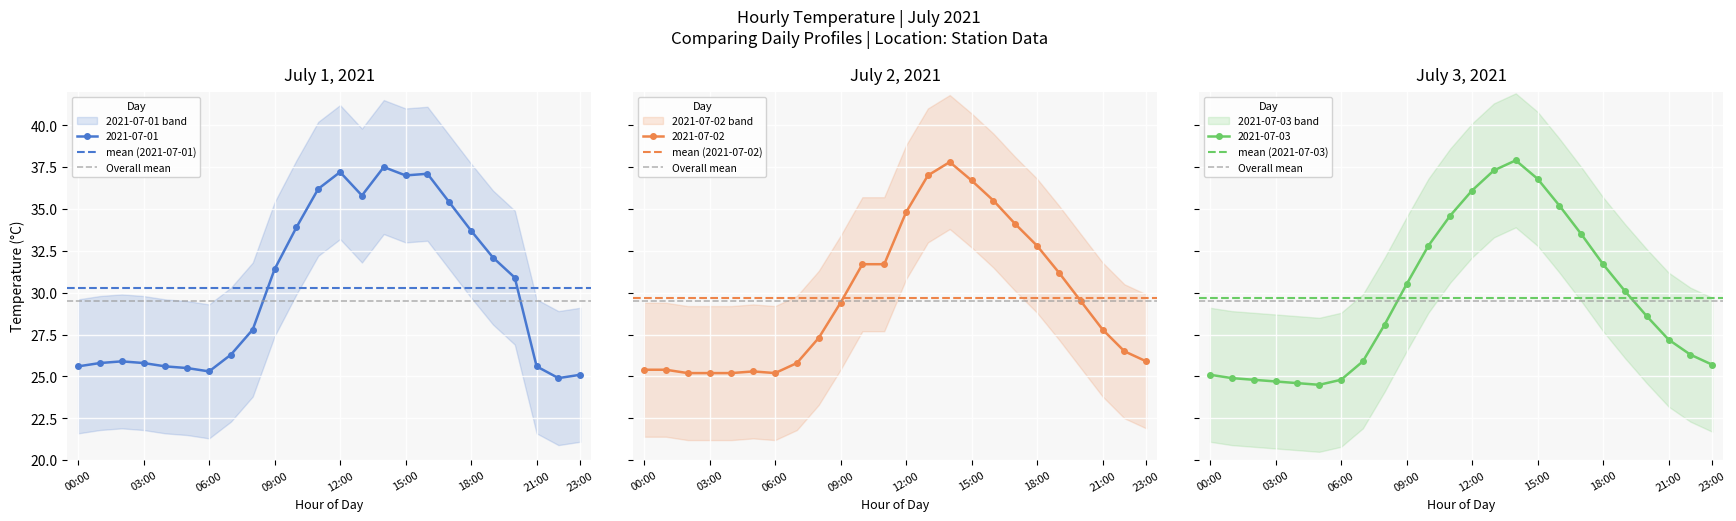

What is the maximum value for 2021-07-01?

37.5